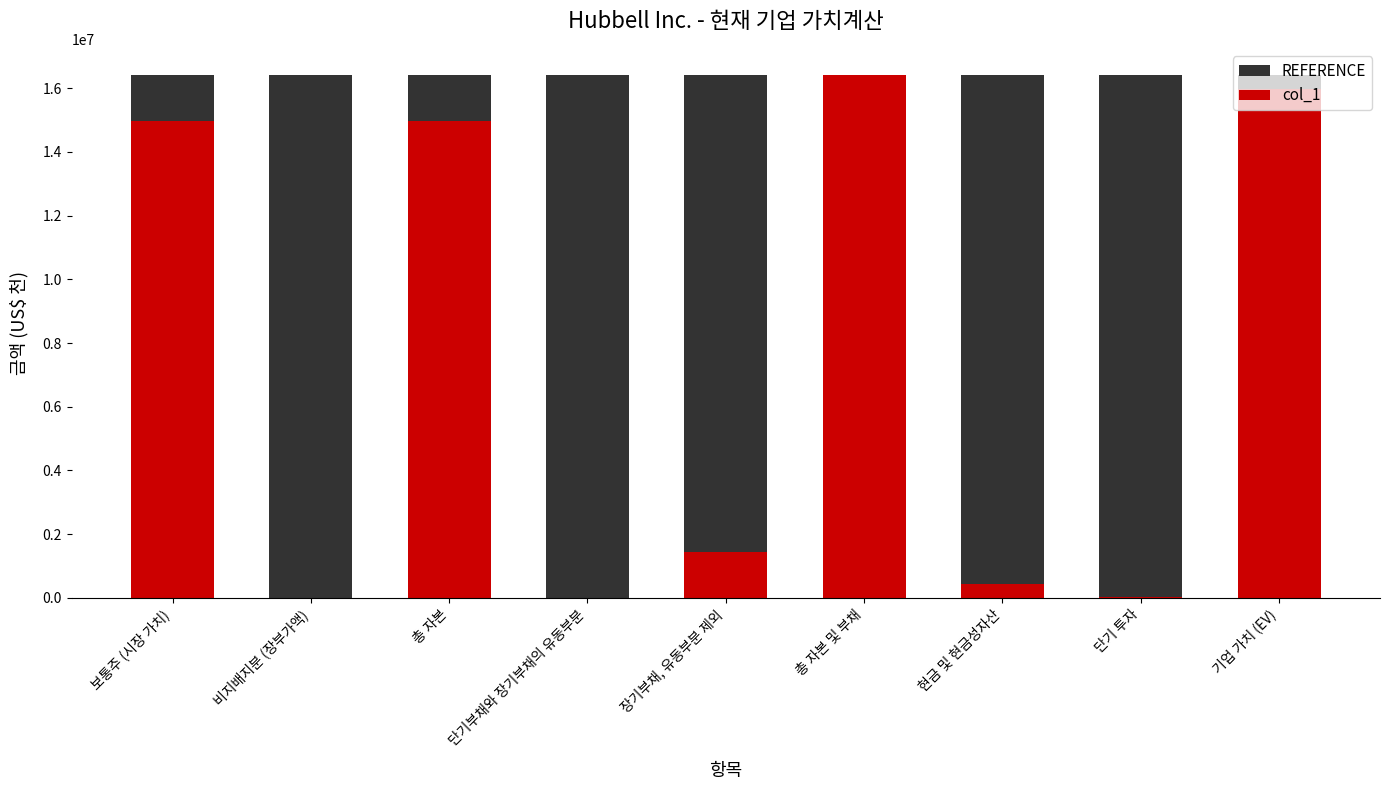

What is the average value of the col_1 series?

7136695